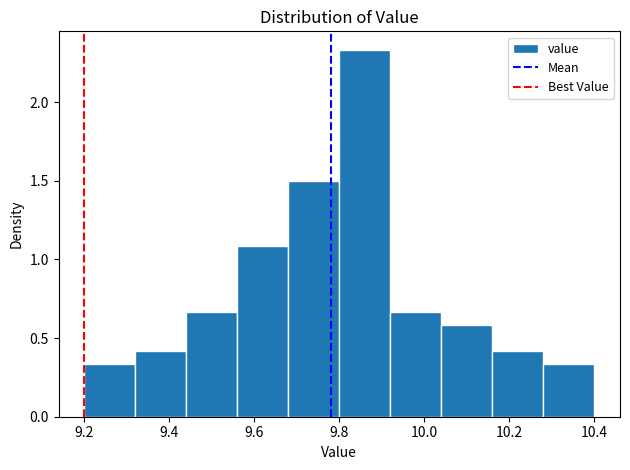

Reading left to right, list every bar in this chart as the range it spans on the x-axis followed by its height. The values are not printed on the chart, so give them approximately, as read against the axis.

9.20 to 9.32: 0.35
9.32 to 9.44: 0.40
9.44 to 9.56: 0.65
9.56 to 9.68: 1.10
9.68 to 9.80: 1.50
9.80 to 9.92: 2.35
9.92 to 10.04: 0.65
10.04 to 10.16: 0.60
10.16 to 10.28: 0.40
10.28 to 10.40: 0.35